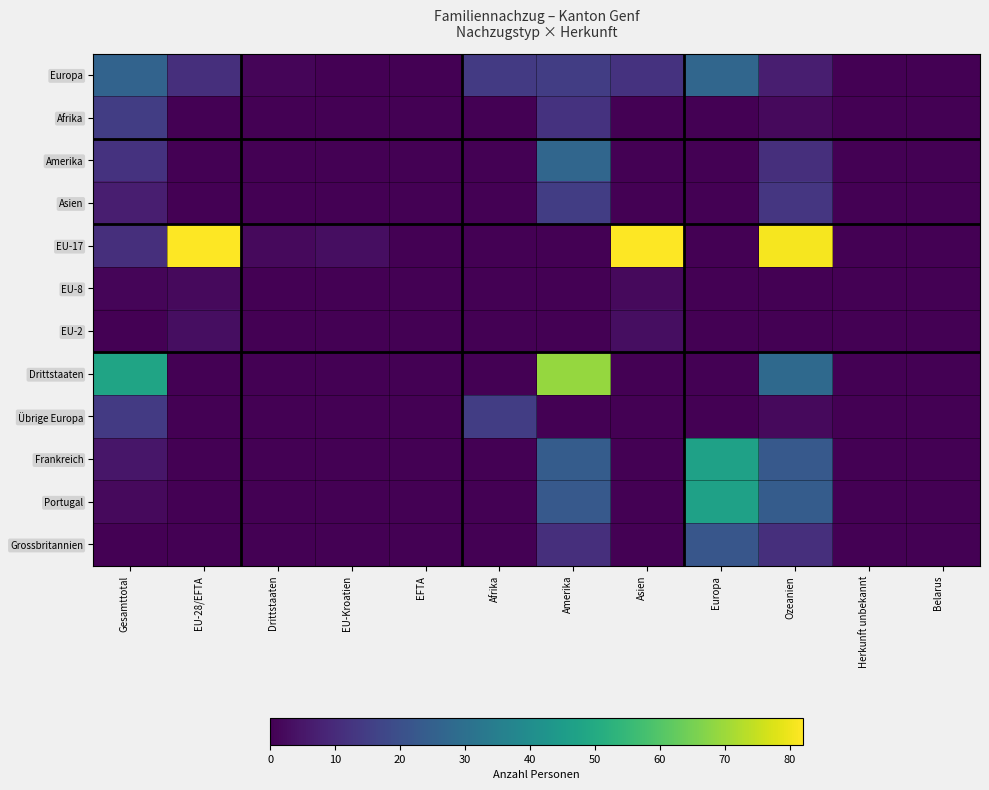

Reading left to right, extract all data points from this chart.

Europa: Gesamttotal=26	EU-28/EFTA=11	Drittstaaten=1	EU-Kroatien=0	EFTA=0	Afrika=14	Amerika=15	Asien=12	Europa=27	Ozeanien=7	Herkunft unbekannt=0	Belarus=0
Afrika: Gesamttotal=15	EU-28/EFTA=0	Drittstaaten=0	EU-Kroatien=0	EFTA=0	Afrika=0	Amerika=12	Asien=0	Europa=0	Ozeanien=2	Herkunft unbekannt=0	Belarus=0
Amerika: Gesamttotal=12	EU-28/EFTA=0	Drittstaaten=0	EU-Kroatien=0	EFTA=0	Afrika=0	Amerika=27	Asien=0	Europa=0	Ozeanien=11	Herkunft unbekannt=0	Belarus=0
Asien: Gesamttotal=7	EU-28/EFTA=0	Drittstaaten=0	EU-Kroatien=0	EFTA=0	Afrika=0	Amerika=15	Asien=0	Europa=0	Ozeanien=13	Herkunft unbekannt=0	Belarus=0
EU-17: Gesamttotal=11	EU-28/EFTA=82	Drittstaaten=2	EU-Kroatien=3	EFTA=0	Afrika=0	Amerika=0	Asien=82	Europa=0	Ozeanien=81	Herkunft unbekannt=0	Belarus=0
EU-8: Gesamttotal=1	EU-28/EFTA=2	Drittstaaten=0	EU-Kroatien=0	EFTA=0	Afrika=0	Amerika=0	Asien=2	Europa=0	Ozeanien=0	Herkunft unbekannt=0	Belarus=0
EU-2: Gesamttotal=0	EU-28/EFTA=3	Drittstaaten=0	EU-Kroatien=0	EFTA=0	Afrika=0	Amerika=0	Asien=3	Europa=0	Ozeanien=0	Herkunft unbekannt=0	Belarus=0
Drittstaaten: Gesamttotal=48	EU-28/EFTA=0	Drittstaaten=0	EU-Kroatien=0	EFTA=0	Afrika=0	Amerika=69	Asien=0	Europa=0	Ozeanien=28	Herkunft unbekannt=0	Belarus=0
Übrige Europa: Gesamttotal=14	EU-28/EFTA=0	Drittstaaten=0	EU-Kroatien=0	EFTA=0	Afrika=15	Amerika=0	Asien=0	Europa=0	Ozeanien=2	Herkunft unbekannt=0	Belarus=0
Frankreich: Gesamttotal=5	EU-28/EFTA=0	Drittstaaten=0	EU-Kroatien=0	EFTA=0	Afrika=0	Amerika=24	Asien=0	Europa=47	Ozeanien=23	Herkunft unbekannt=0	Belarus=0
Portugal: Gesamttotal=2	EU-28/EFTA=0	Drittstaaten=0	EU-Kroatien=0	EFTA=0	Afrika=0	Amerika=23	Asien=0	Europa=47	Ozeanien=24	Herkunft unbekannt=0	Belarus=0
Grossbritannien: Gesamttotal=0	EU-28/EFTA=0	Drittstaaten=0	EU-Kroatien=0	EFTA=0	Afrika=0	Amerika=11	Asien=0	Europa=22	Ozeanien=11	Herkunft unbekannt=0	Belarus=0